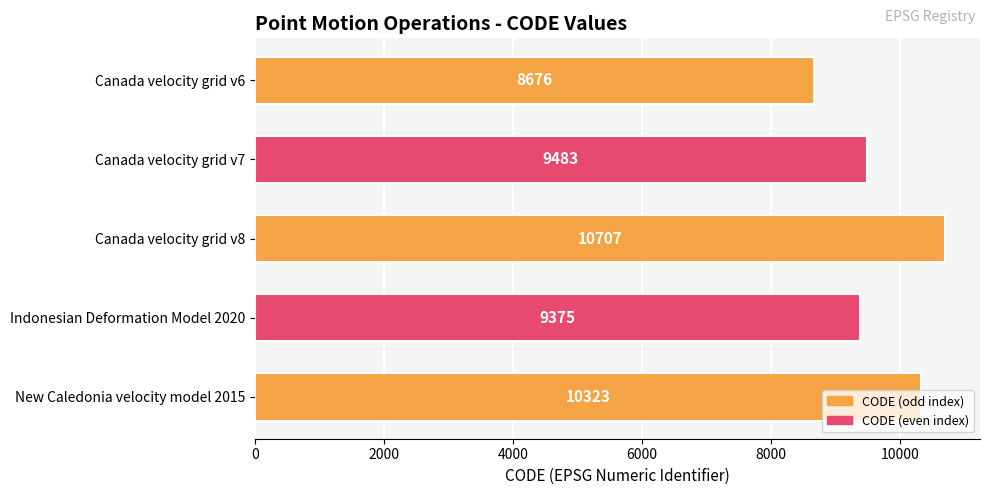

Count the number of categories in the chart.

5